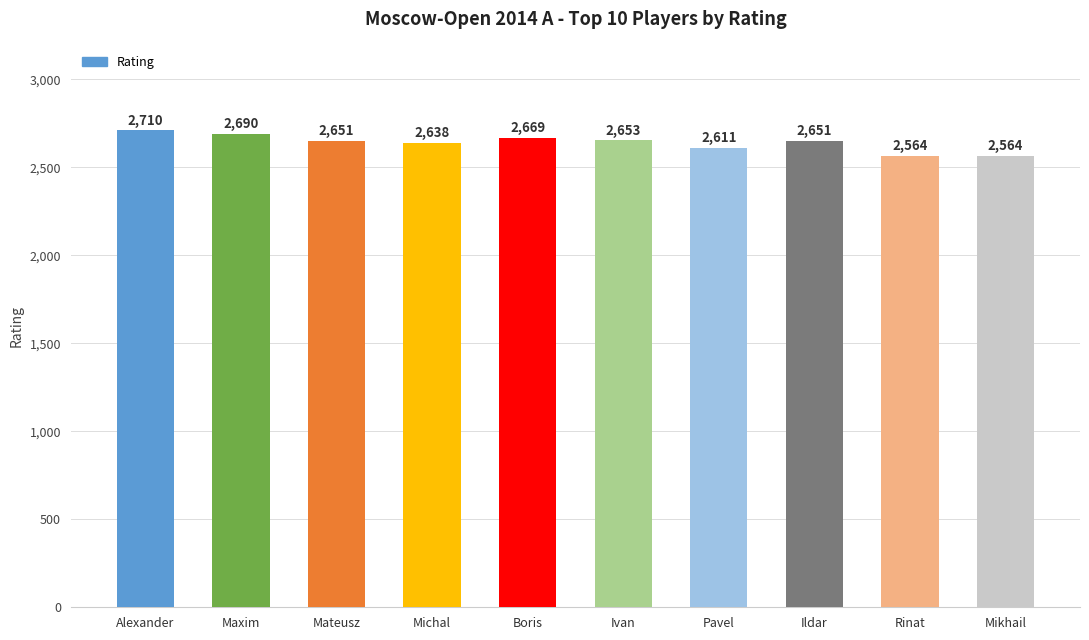

True or false: the data shows 2651 at Ildar.

True